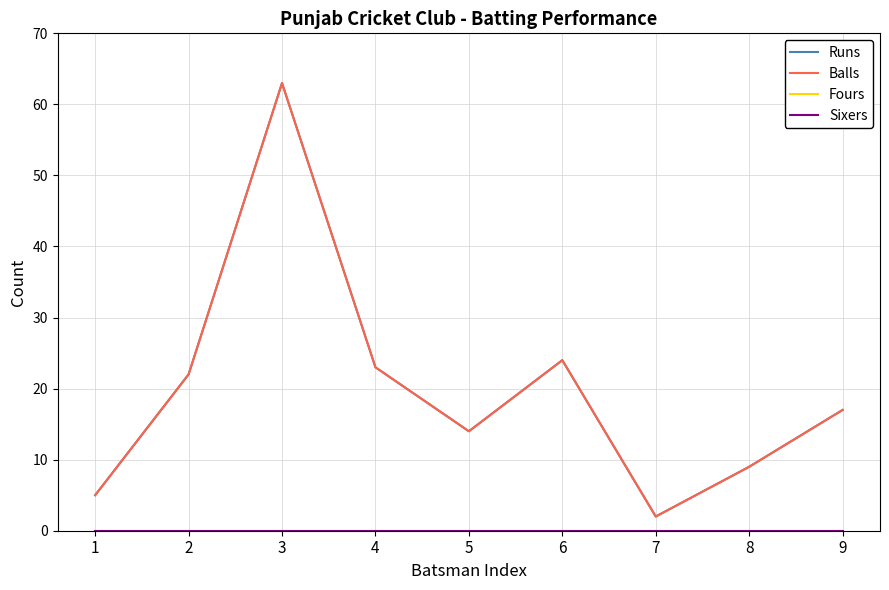

Which series has the largest range (max minus min)?

Runs